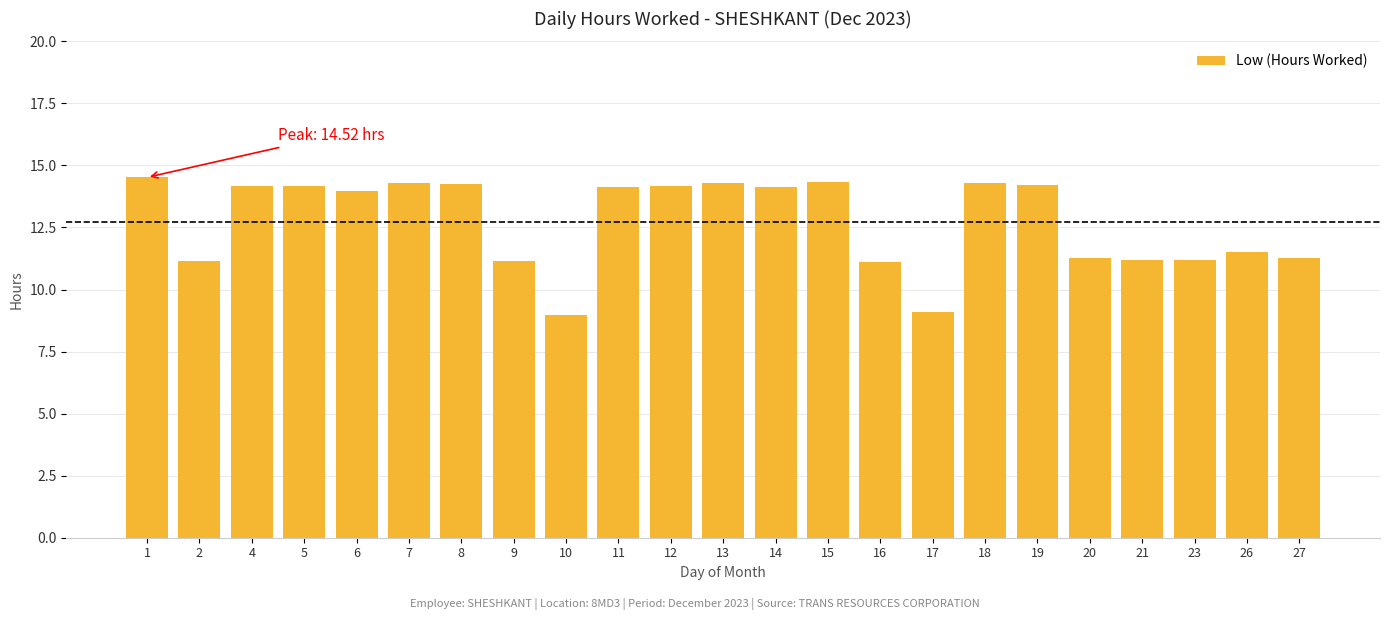

Where does the data first go above 14?

1